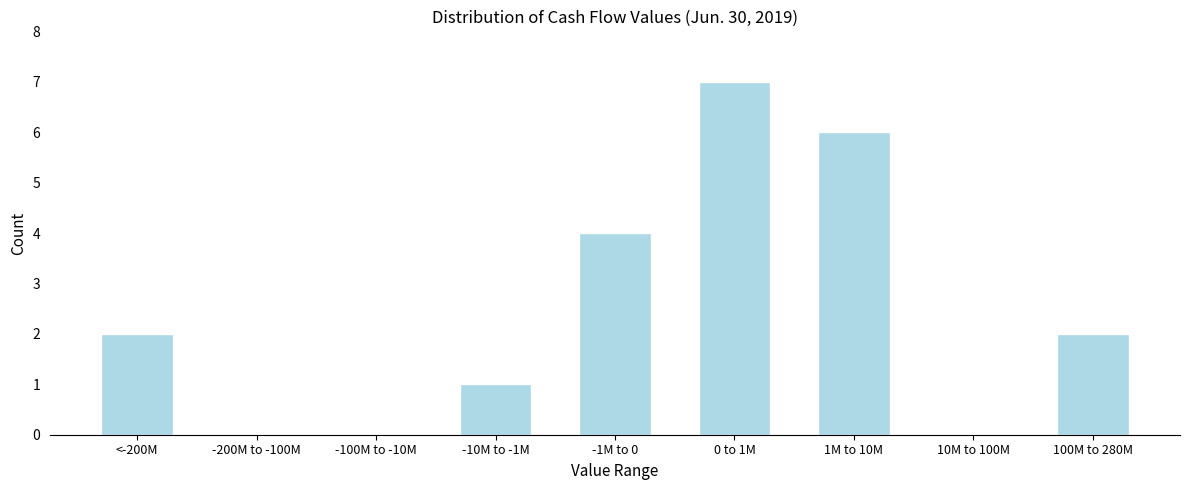

At which category does the chart reach its peak across all series?

0 to 1M